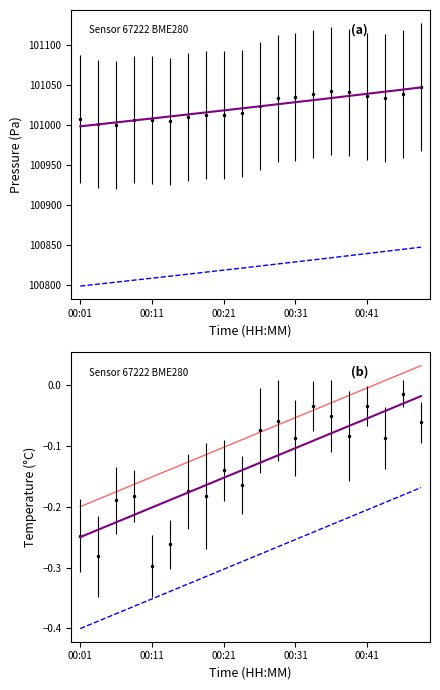

Which category has the lowest value in the temperature series?

00:01